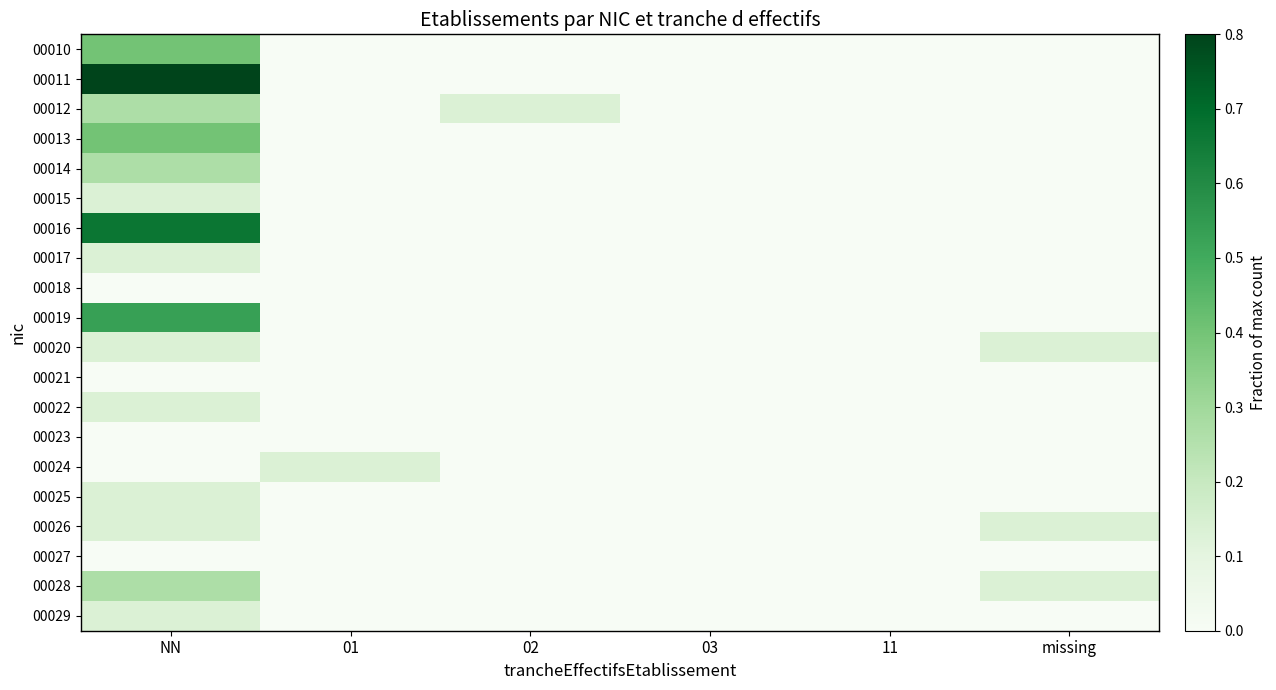

What is the total value across all series at 01?

0.1